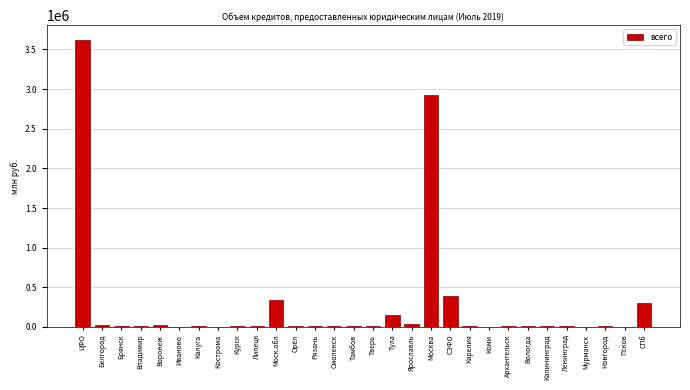

Which category has the highest value across all series?

ЦФО